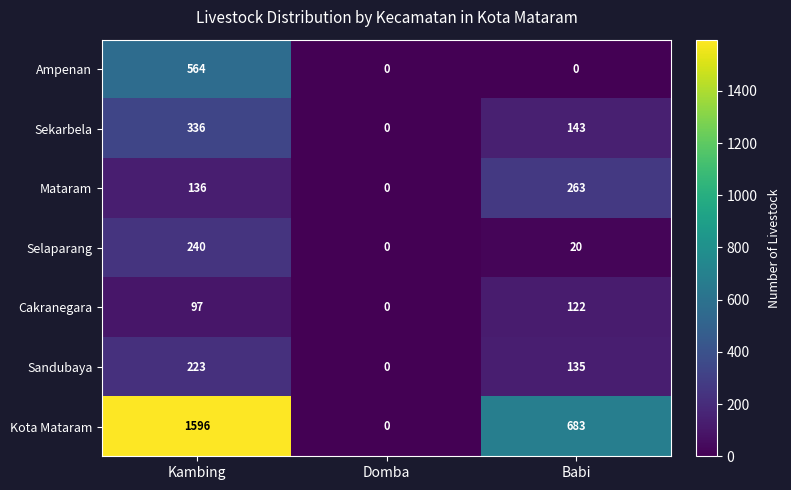

Read the Mataram value at Babi.

263